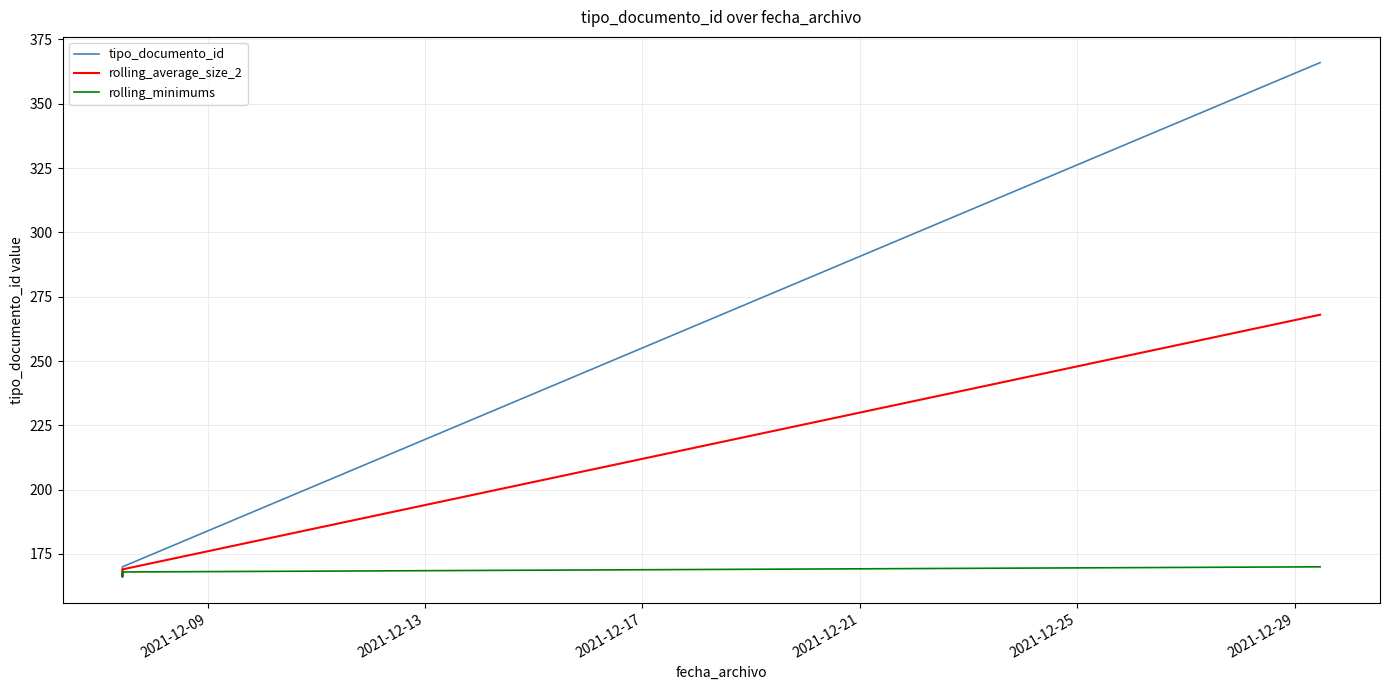

Does the chart display data point markers on the line(s)?

No